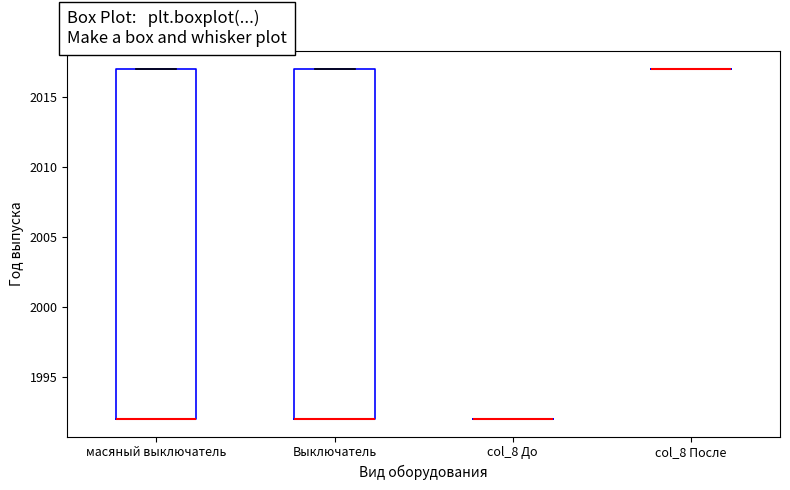

Reading left to right, read every box against the y-axis: the position of its median line, the range the box covers, and the ends of its whiskers. The values are not printed on the chart, so give them approximately, as read against the axis.

масяный выключатель: median 1992 (drawn on the box's lower edge), box 1992 to 2017, whiskers 1992 to 2017
Выключатель: median 1992 (drawn on the box's lower edge), box 1992 to 2017, whiskers 1992 to 2017
col_8 До: box collapsed to a line at 1992, whiskers 1992 to 1992
col_8 После: box collapsed to a line at 2017, whiskers 2017 to 2017